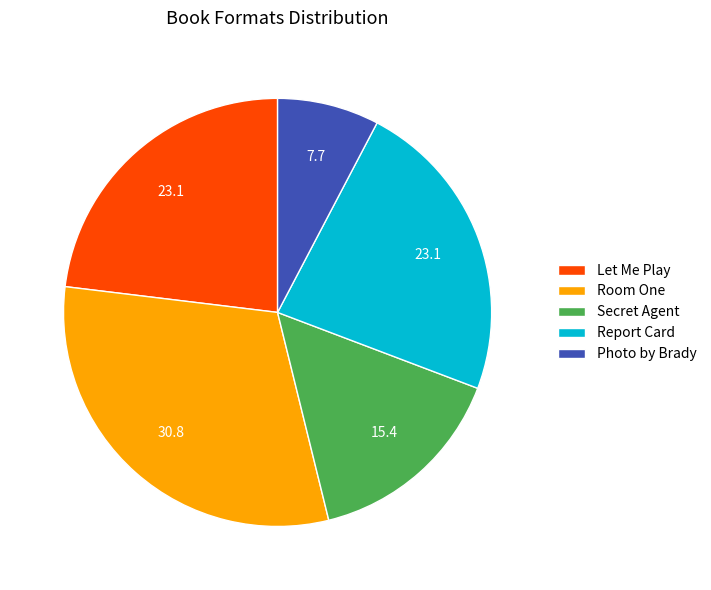

Is there any slice that represents more than half of the pie?

No